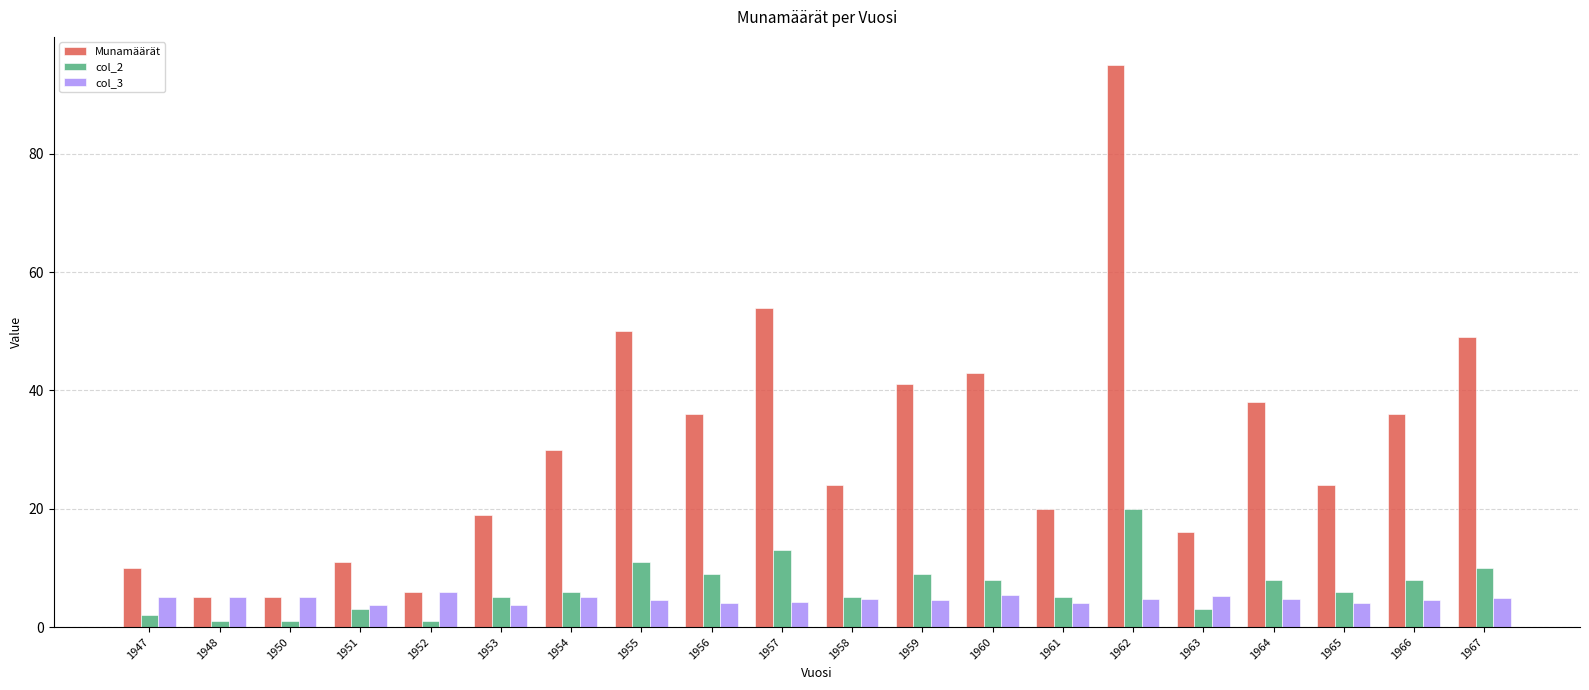

Which series has the largest total across all categories?

Munamäärät